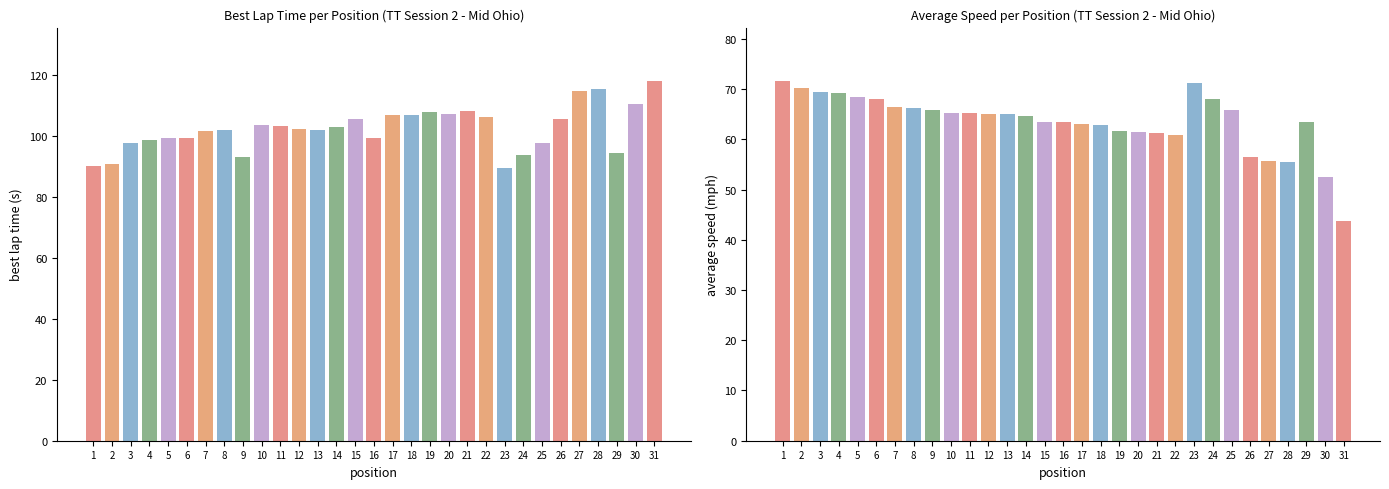

At which label does Best Lap time first exceed 102?

8